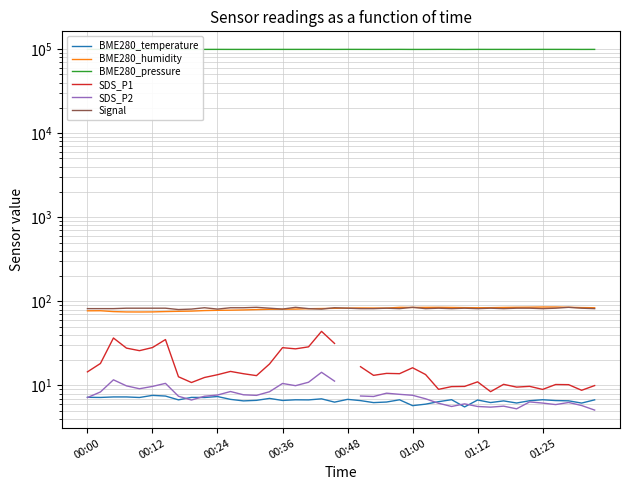

How many series are shown in this chart?

6